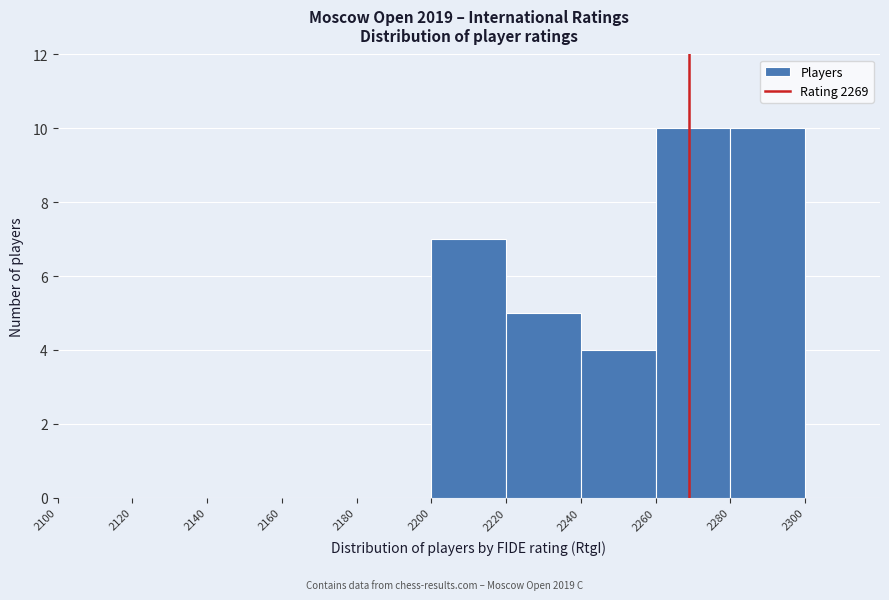

What is the height of the bar covering 2220 to 2240 on the x-axis? The values are not printed on the chart, so give them approximately, as read against the axis.

5